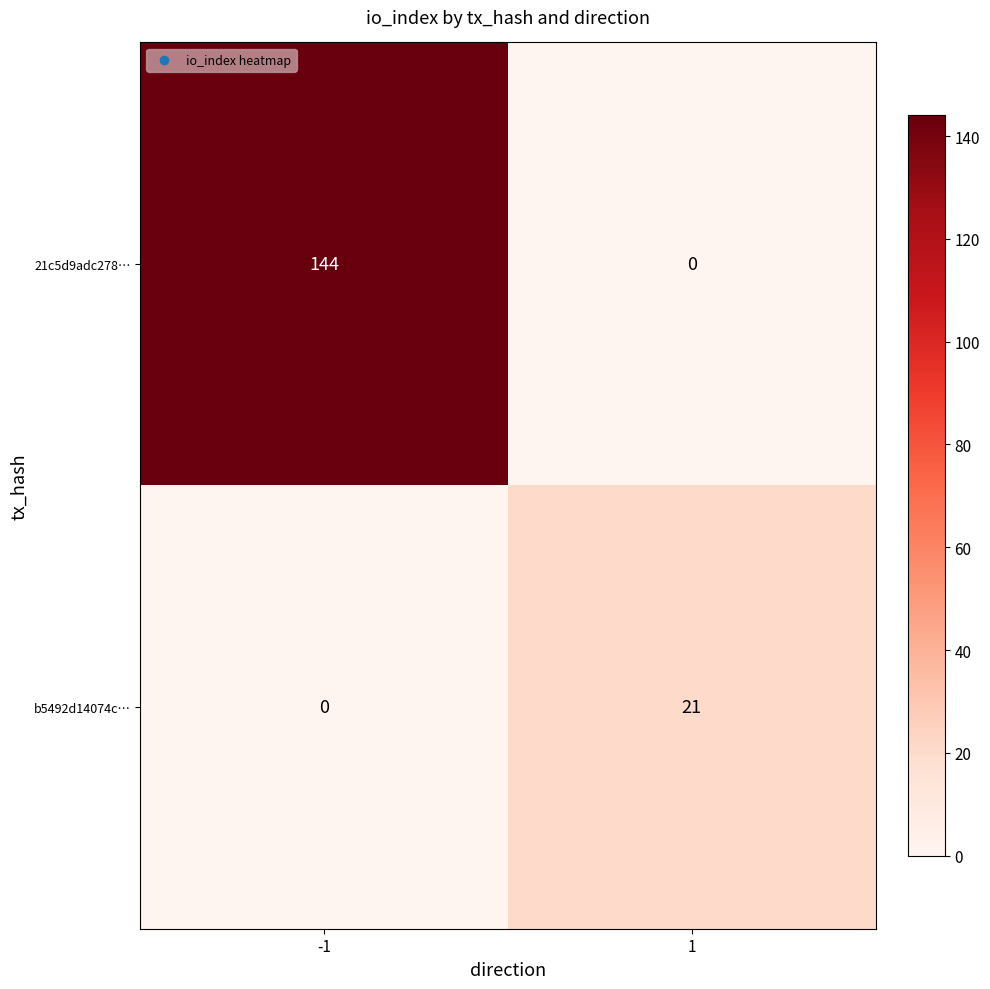

What is the difference between the maximum and minimum values in the b5492d14074c… series?

21